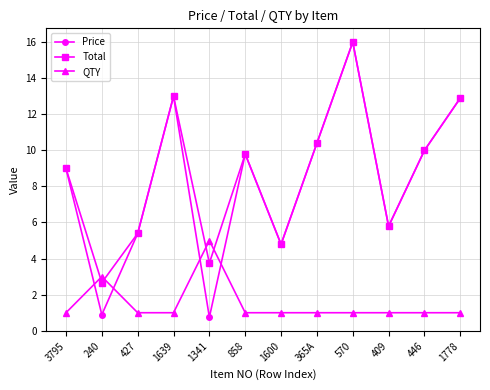

True or false: Price has more than 0 points higher than both neighbors.

True